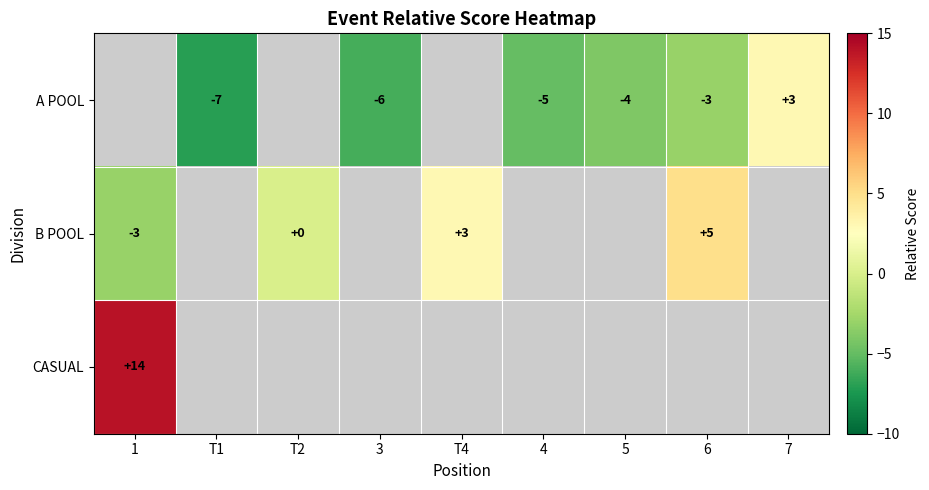

What is the difference between the A POOL values at T1 and 6?

4